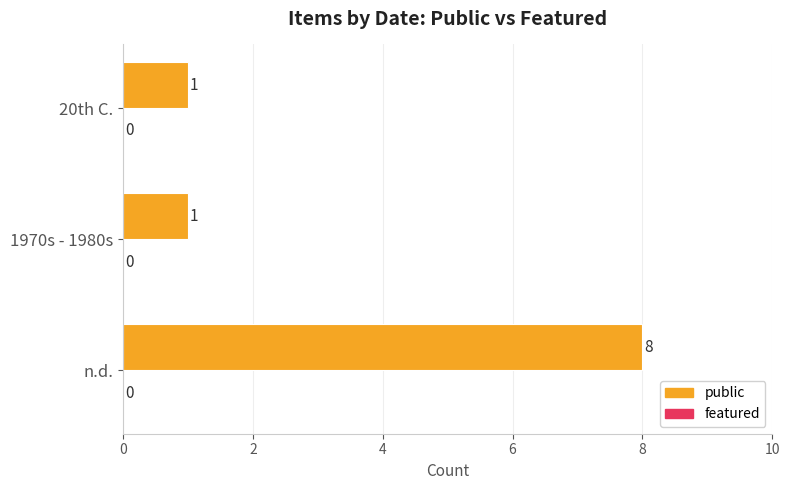

What is the approximate value at n.d.?

8